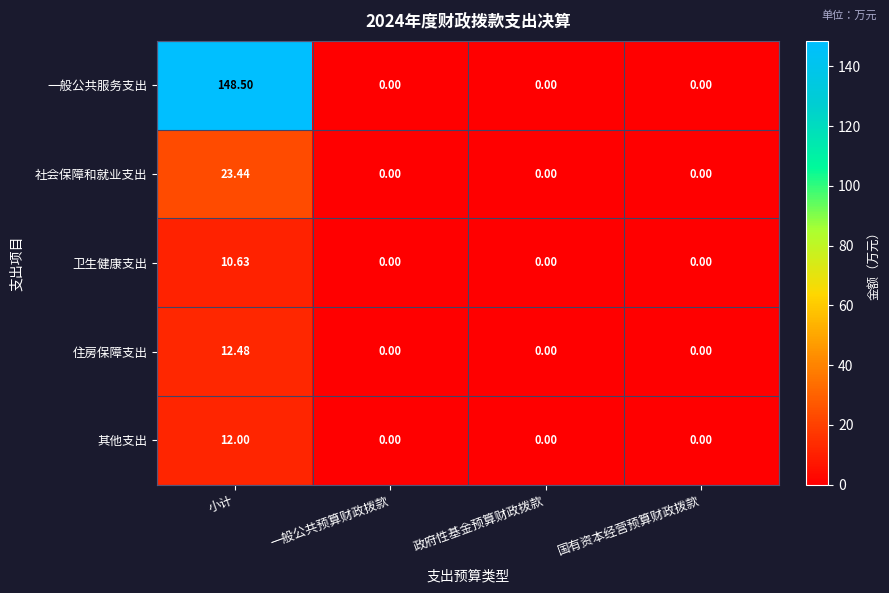

Which series has the largest range (max minus min)?

一般公共服务支出